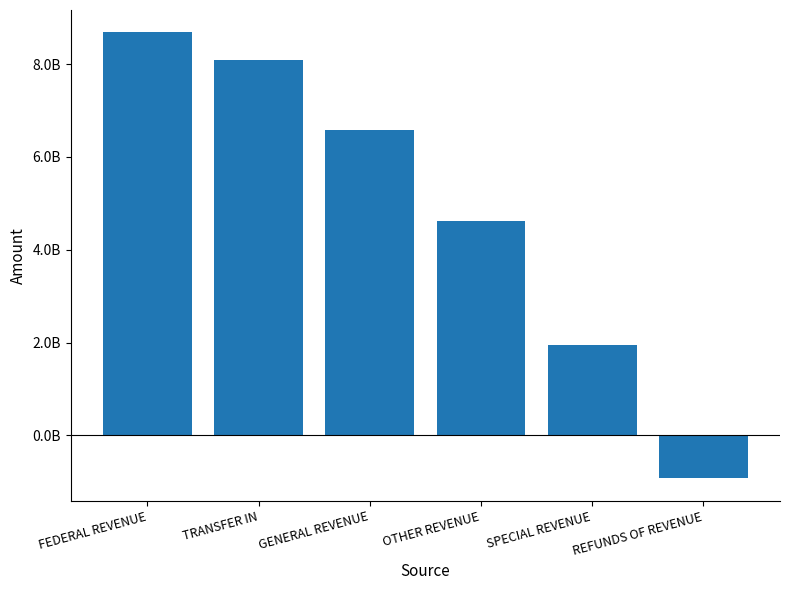

Which has a higher value, SPECIAL REVENUE or FEDERAL REVENUE?

FEDERAL REVENUE